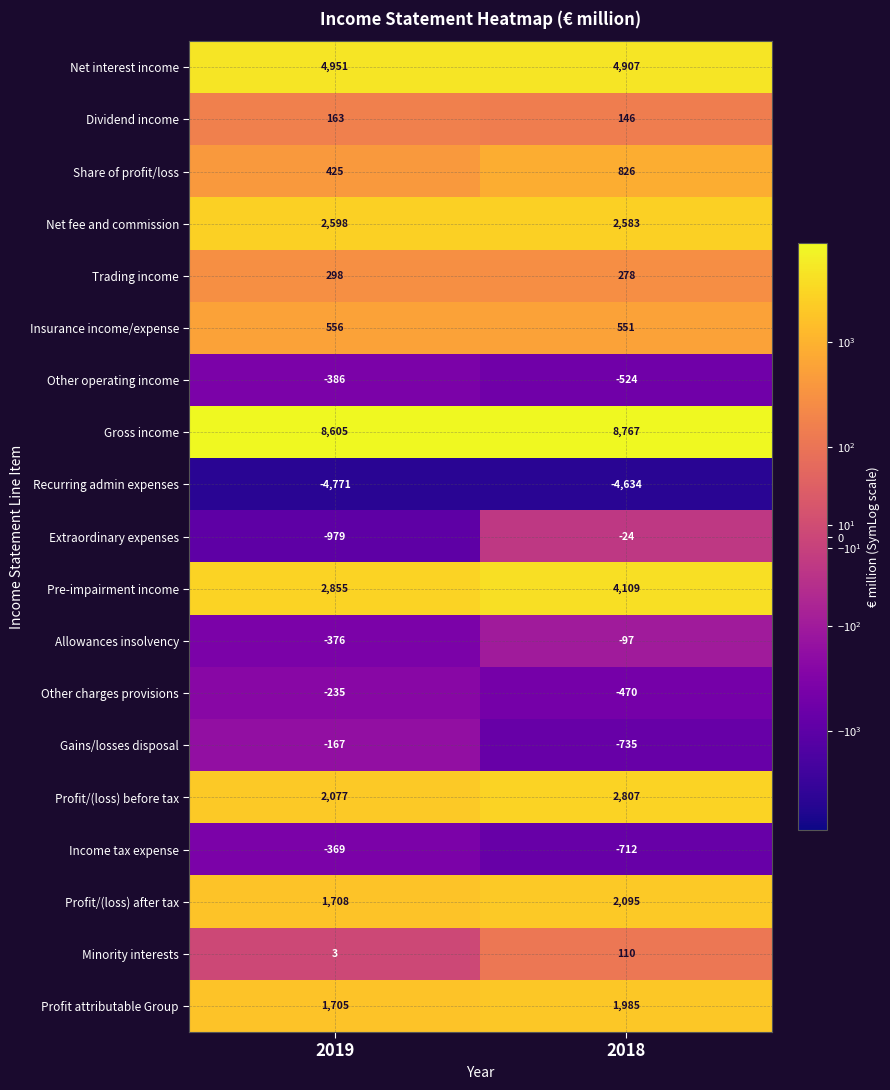

Is it true that Net interest income equals 4951 at 2019?

True